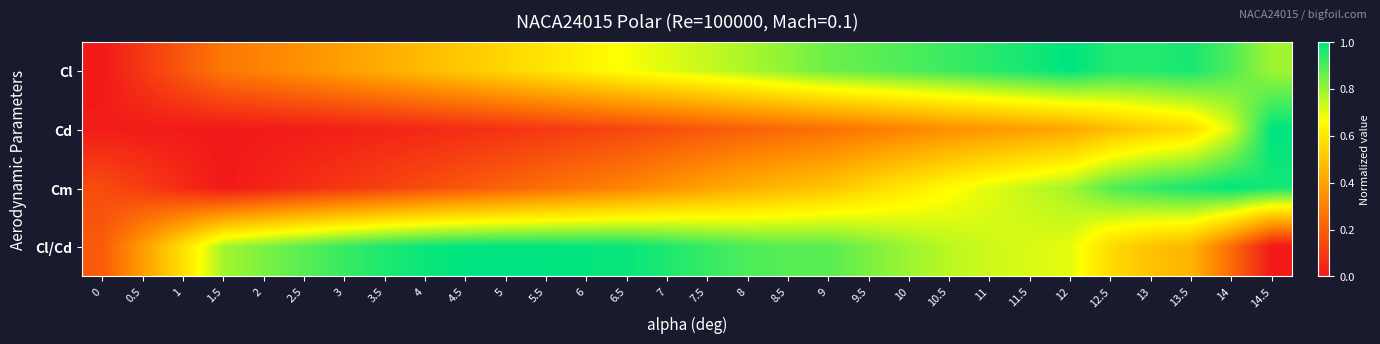

What is the greatest value displayed?

1.0